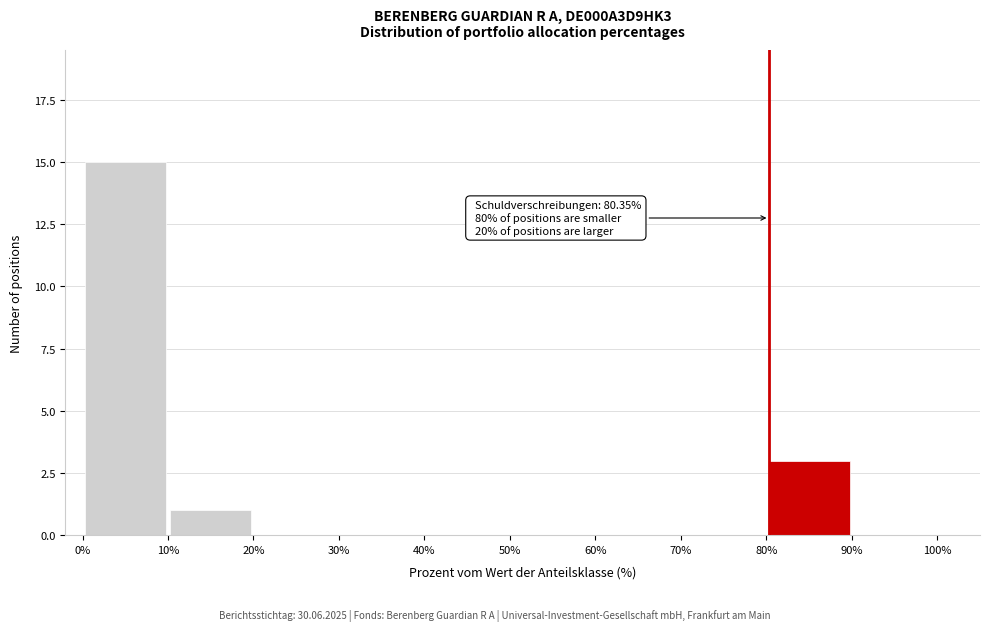

Over which range of the x-axis is the bar tallest?

0% to 10%